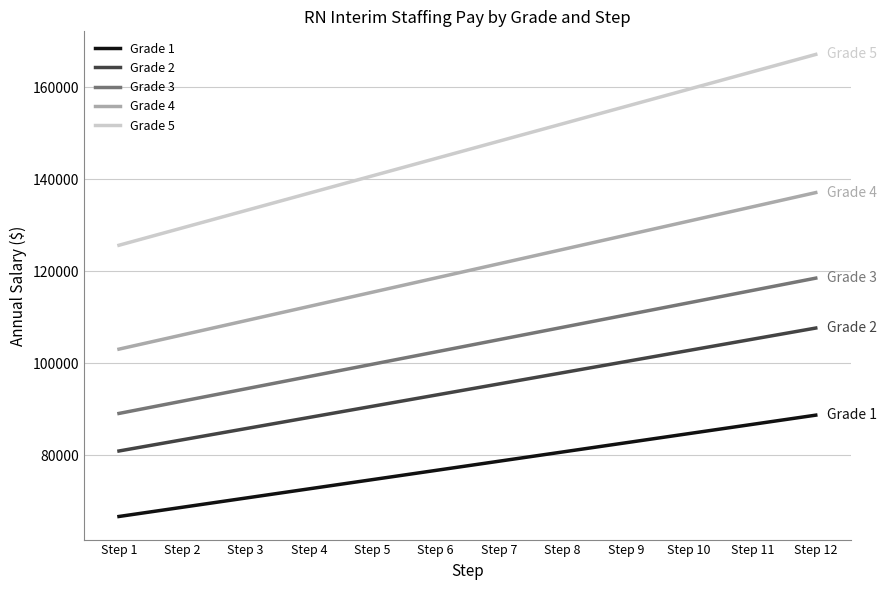

How many values in the Grade 4 series are below 121665?

6